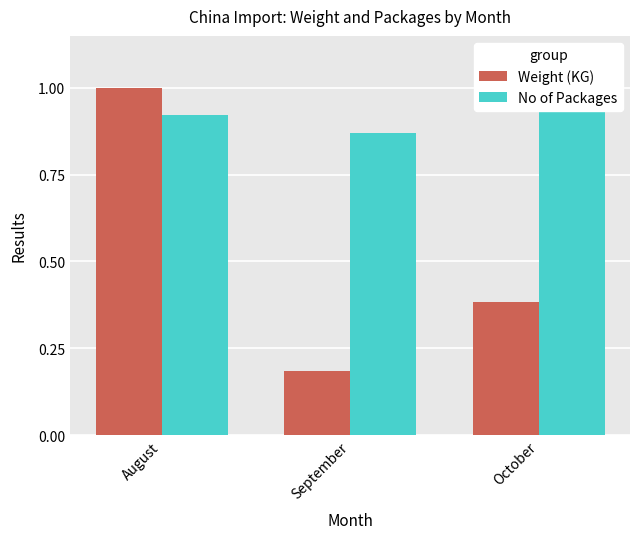

Which category has the lowest value in the No of Packages series?

September